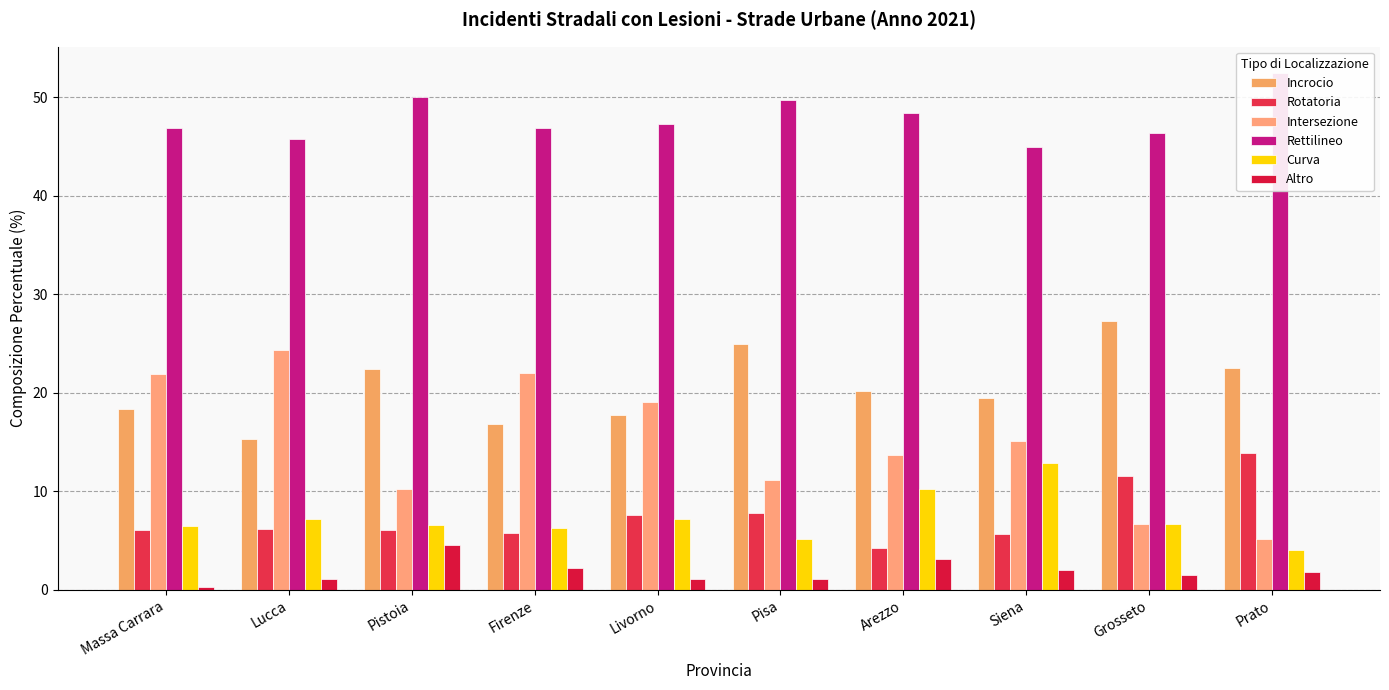

What is the label of the 10th bar from the left?

Prato